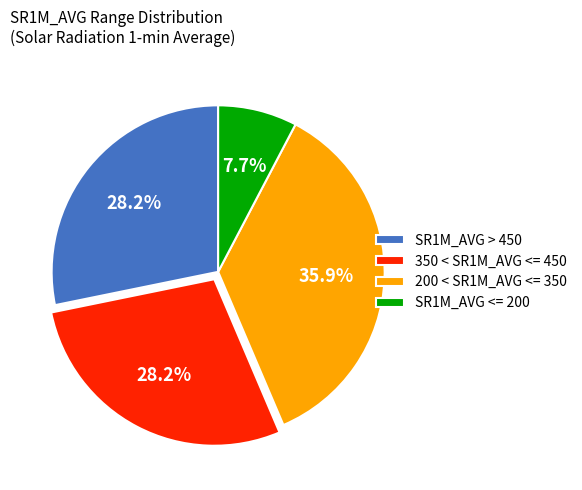

How many segments does this pie chart have?

4